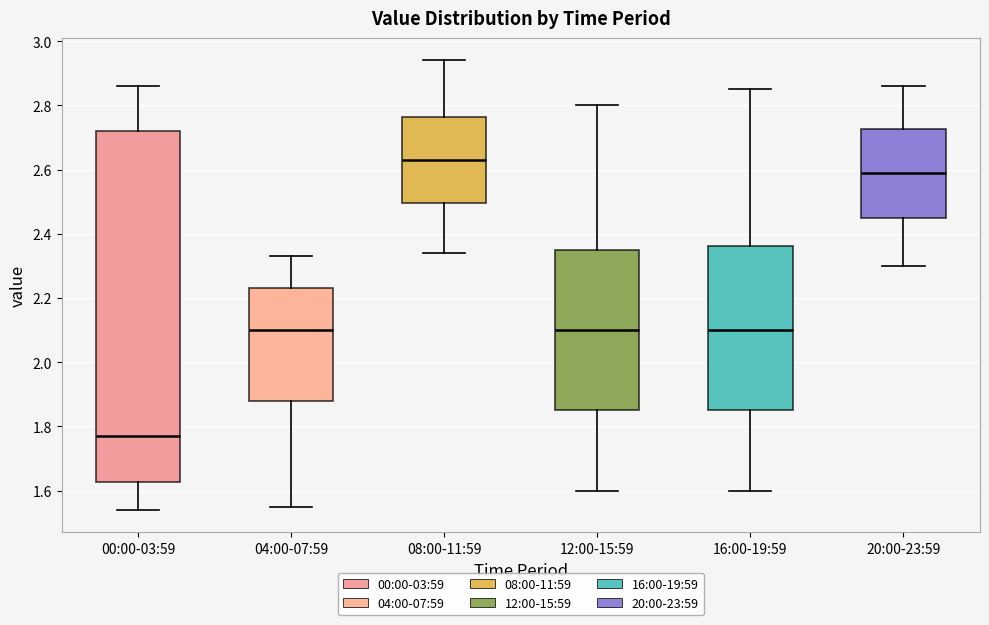

Reading left to right, transcribe this box plot: for each box, give where its median line is, the range the box spans, and where its two whiskers end, as read against the y-axis. The values are not printed on the chart, so give them approximately, as read against the axis.

00:00-03:59: median 1.78, box 1.62 to 2.72, whiskers 1.54 to 2.86
04:00-07:59: median 2.10, box 1.88 to 2.24, whiskers 1.56 to 2.34
08:00-11:59: median 2.64, box 2.50 to 2.76, whiskers 2.34 to 2.94
12:00-15:59: median 2.10, box 1.86 to 2.36, whiskers 1.60 to 2.80
16:00-19:59: median 2.10, box 1.86 to 2.36, whiskers 1.60 to 2.86
20:00-23:59: median 2.60, box 2.44 to 2.72, whiskers 2.30 to 2.86